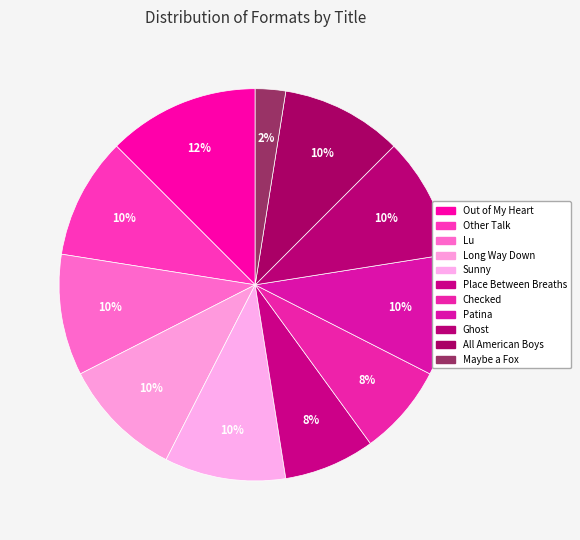

How many slices are in this pie chart?

11